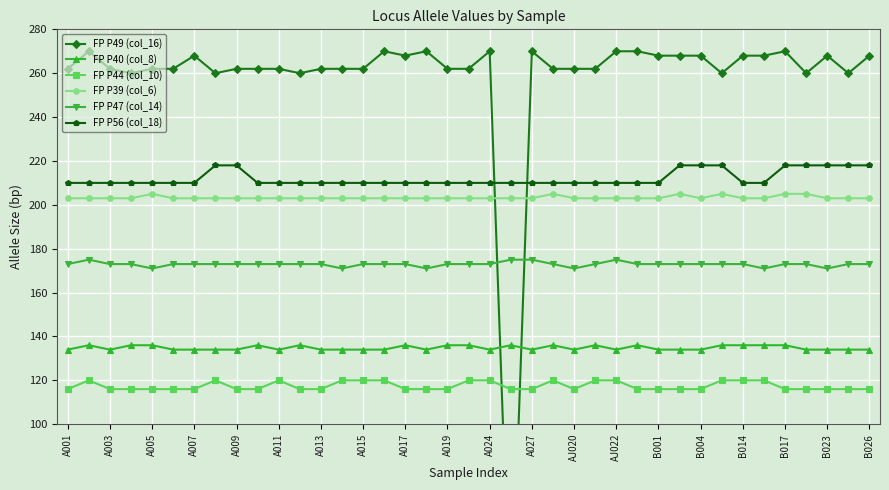

The FP P49 (col_16) series shows 262 at 25. True or false?

True